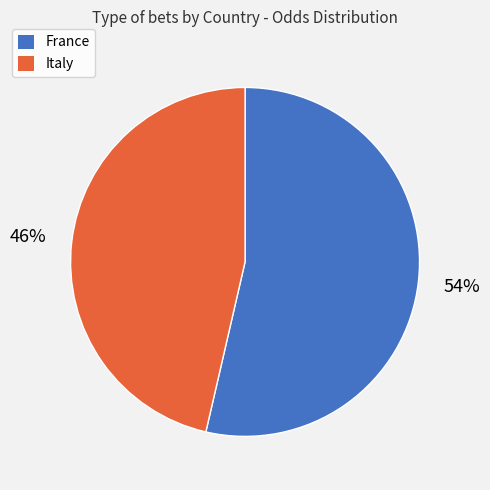

True or false: Italy accounts for 33% of the total.

False